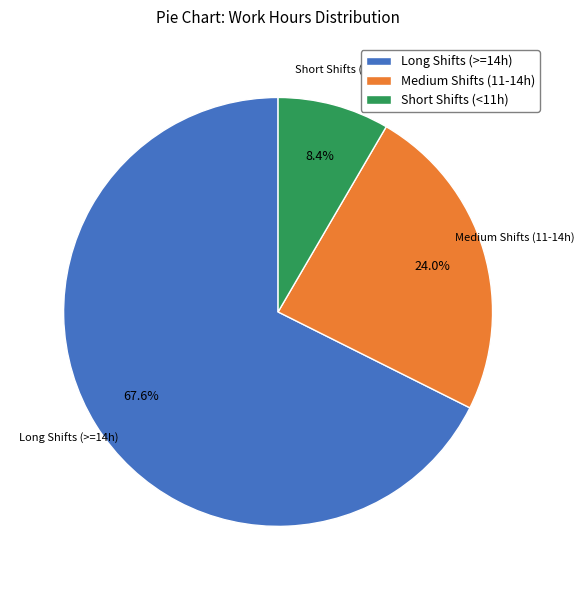

Which slice is the largest?

Long Shifts (>=14h)